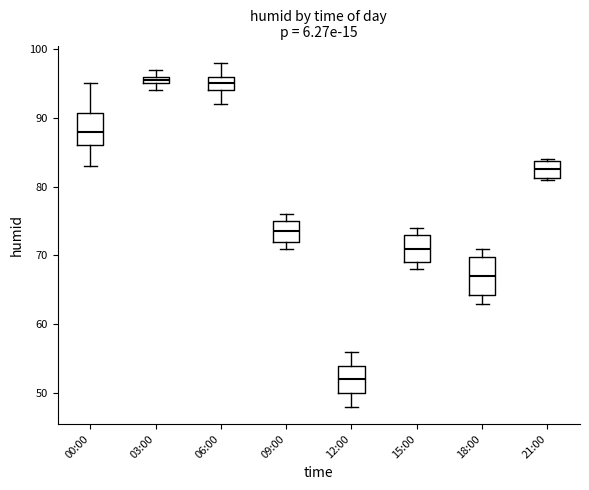

Where is the lower edge of the box for 09:00 on the y-axis? The values are not printed on the chart, so give them approximately, as read against the axis.

72